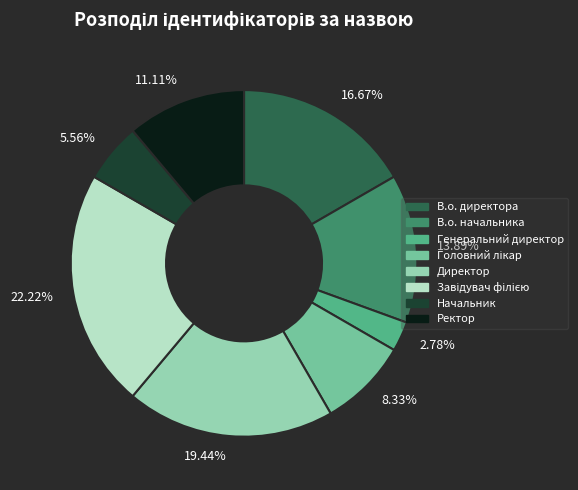

Does 22.22% account for over 50% of the chart?

No